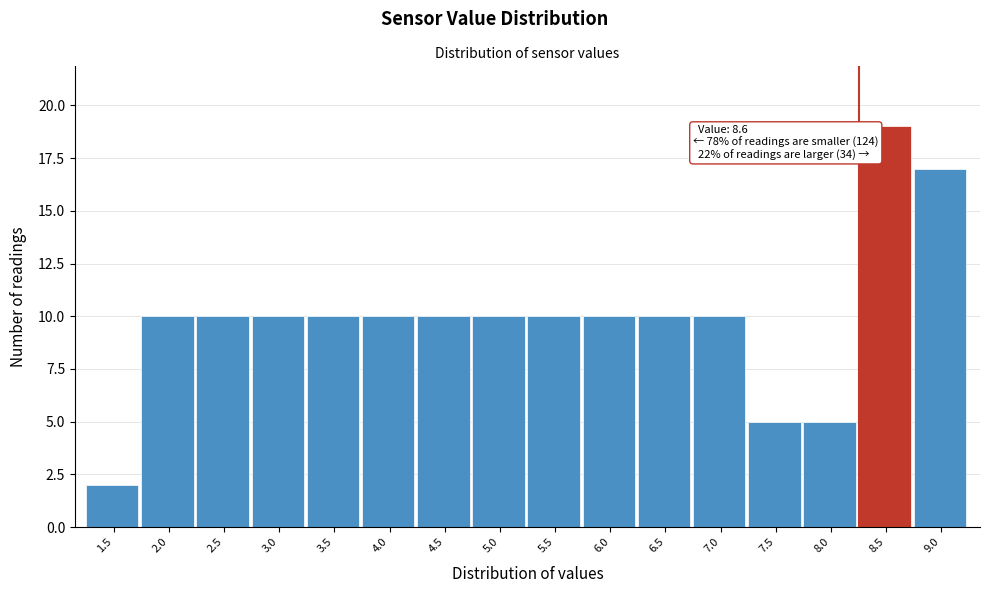

Reading left to right, list all the values displayed in this chart.

2	10	10	10	10	10	10	10	10	10	10	10	5	5	19	17